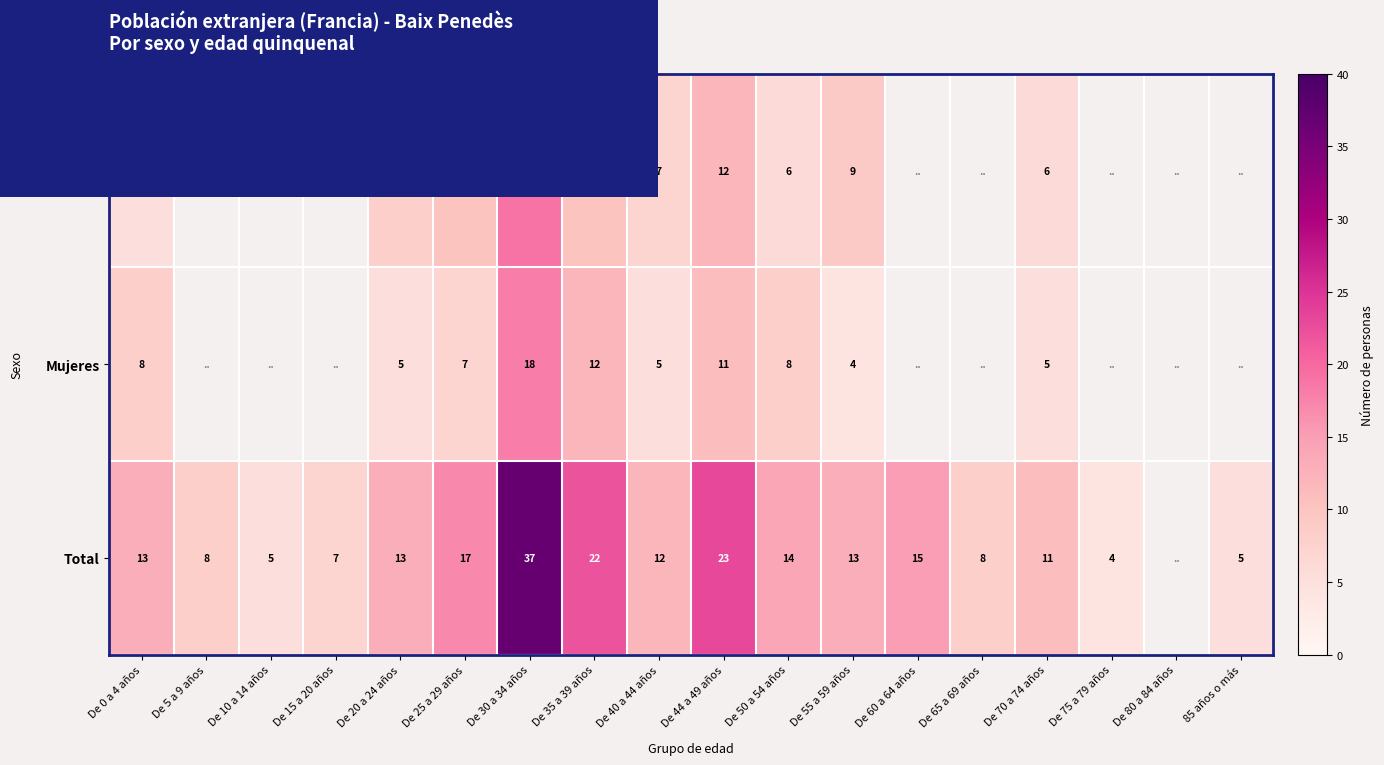

What is the spread (max minus min) of values at De 40 a 44 años?

7